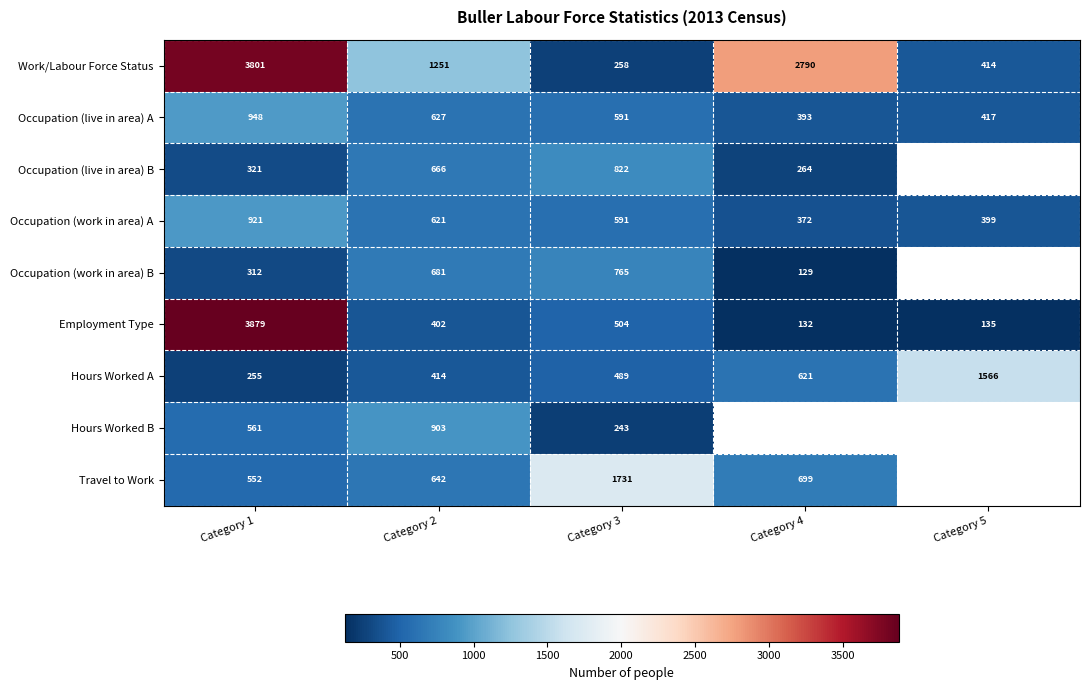

Which category has the highest value in the Hours Worked A series?

Category 5